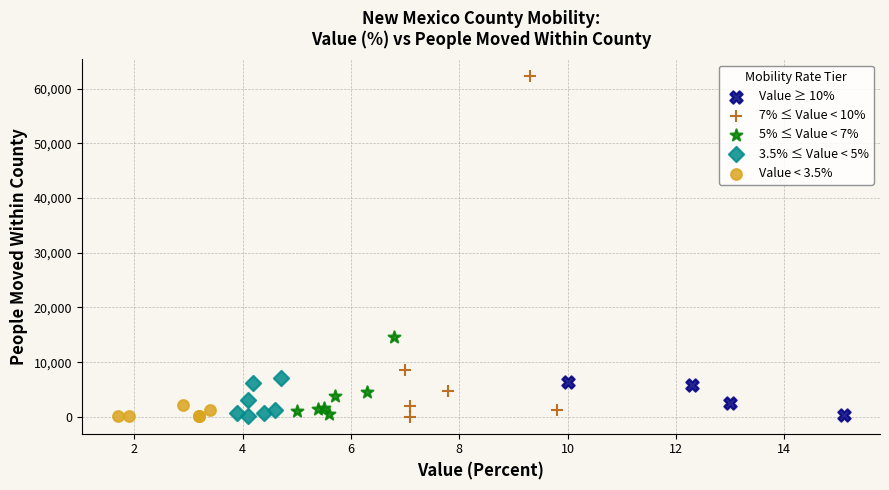

Which series reaches the maximum Y coordinate?

7% ≤ Value < 10%